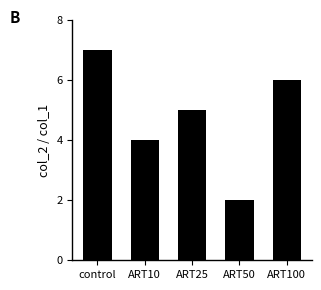

What is the value of the 4th bar from the left?

2